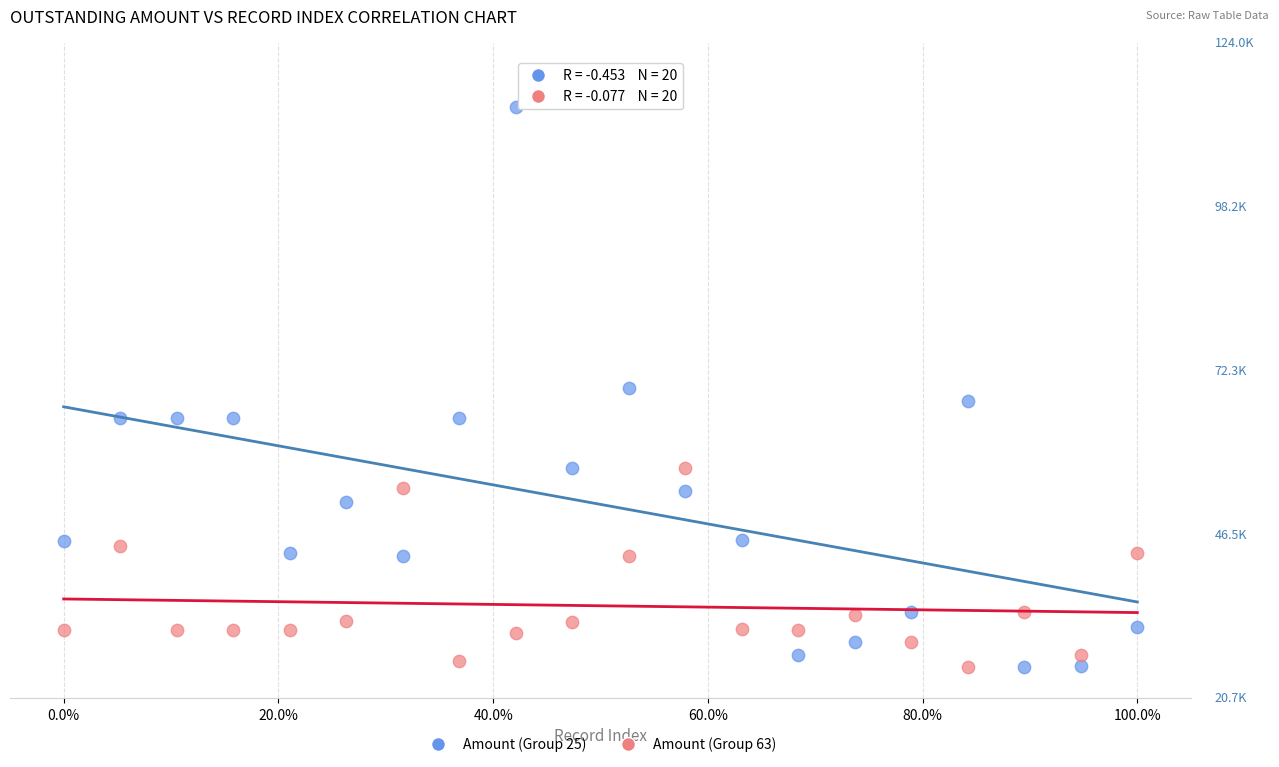

What are all the series names shown in the legend?

Amount (Group 25), Amount (Group 63)